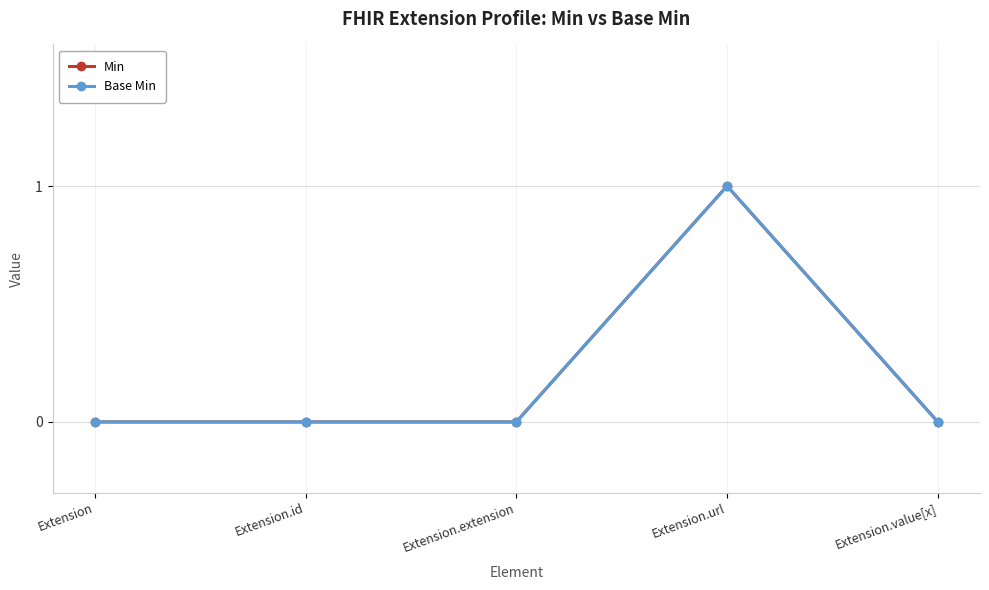

At which category is the sum across all series the highest?

Extension.url